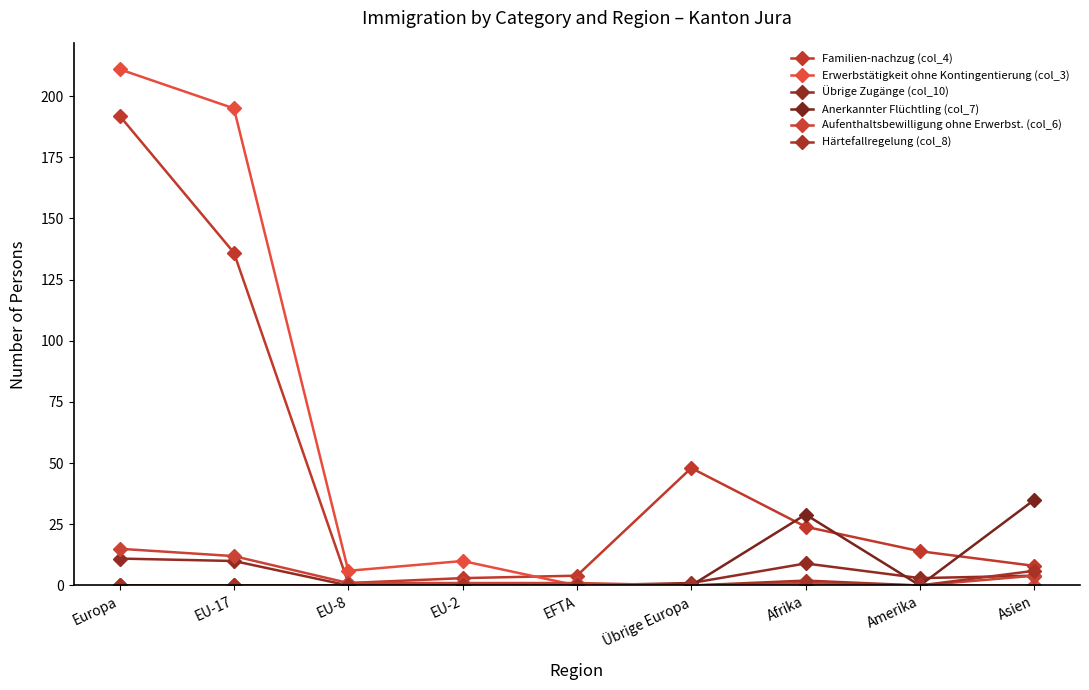

What is the average value of the Erwerbstätigkeit ohne Kontingentierung (col_3) series?

47